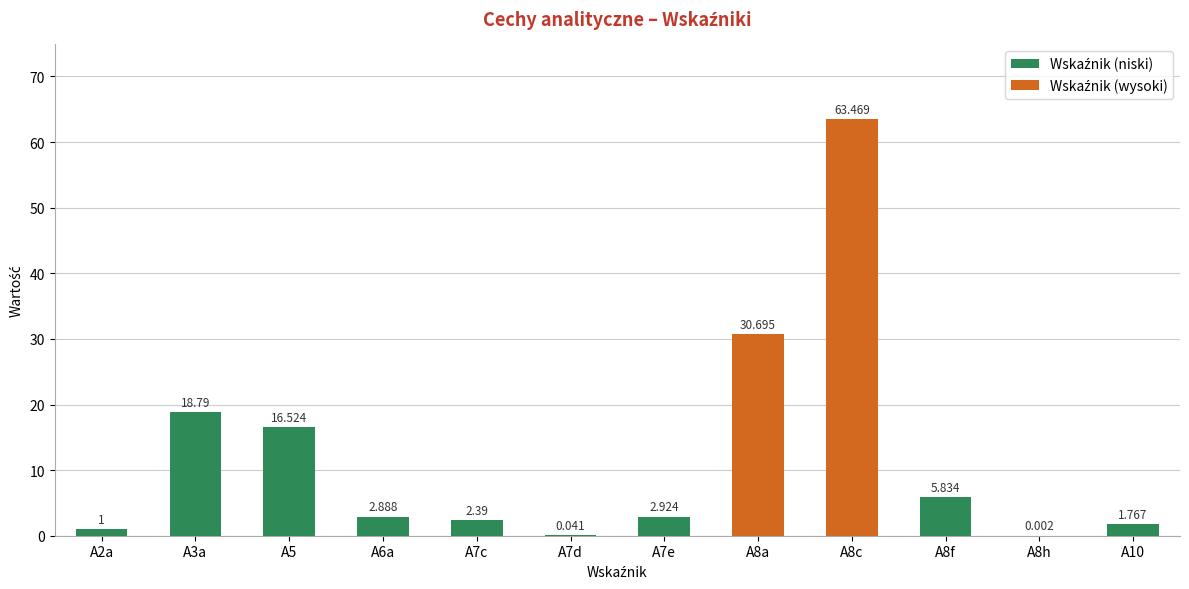

What is the change in value from A6a to A8f?

+2.9